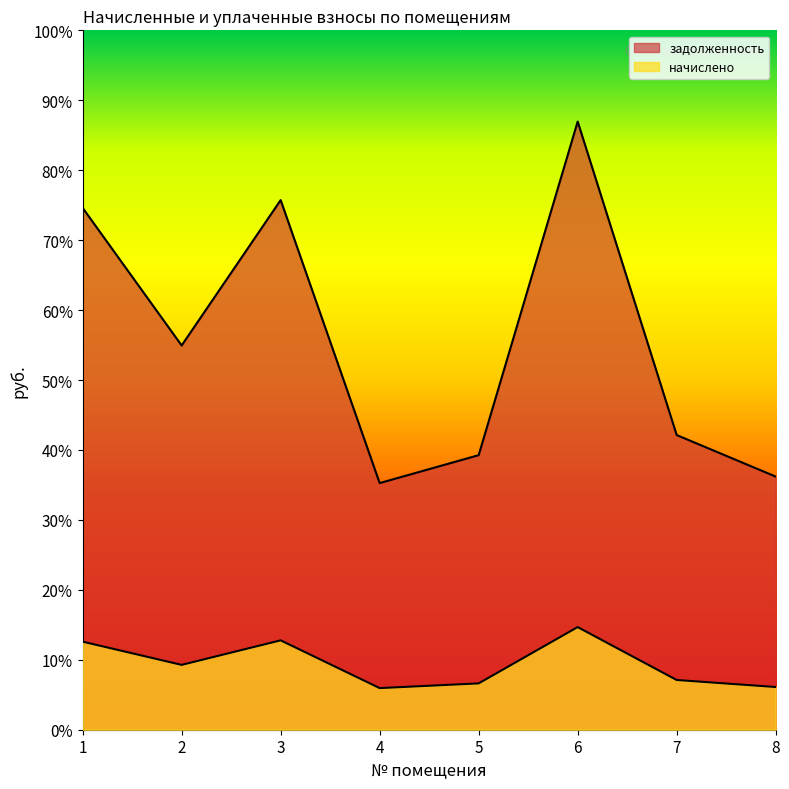

Reading right to left, list all the values displayed in this chart.

задолженность: 8=1263.6	7=1471.0	6=3035.9	5=1370.5	4=1231.2	3=2643.8	2=1918.1	1=2605.0
начислено: 8=7488.0	7=8716.8	6=17990.4	5=8121.6	4=7296.0	3=15667.2	2=11366.4	1=15436.8